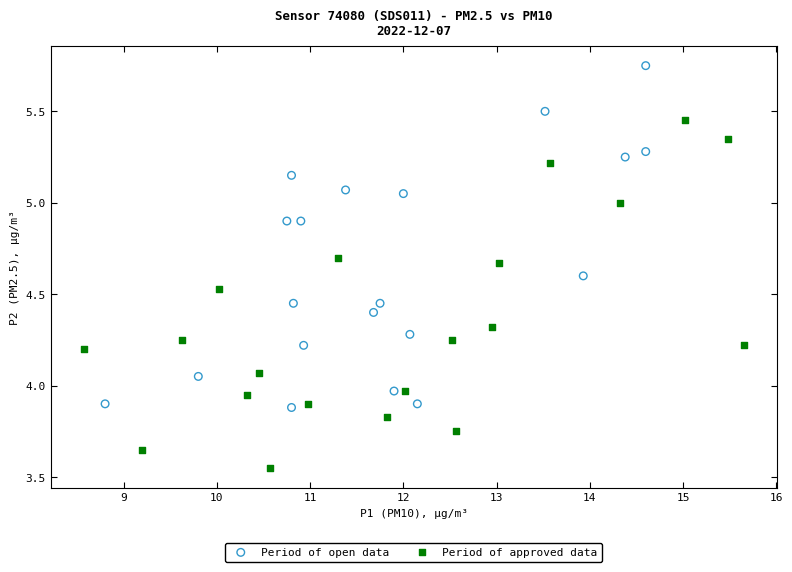

What are all the series names shown in the legend?

Period of open data, Period of approved data